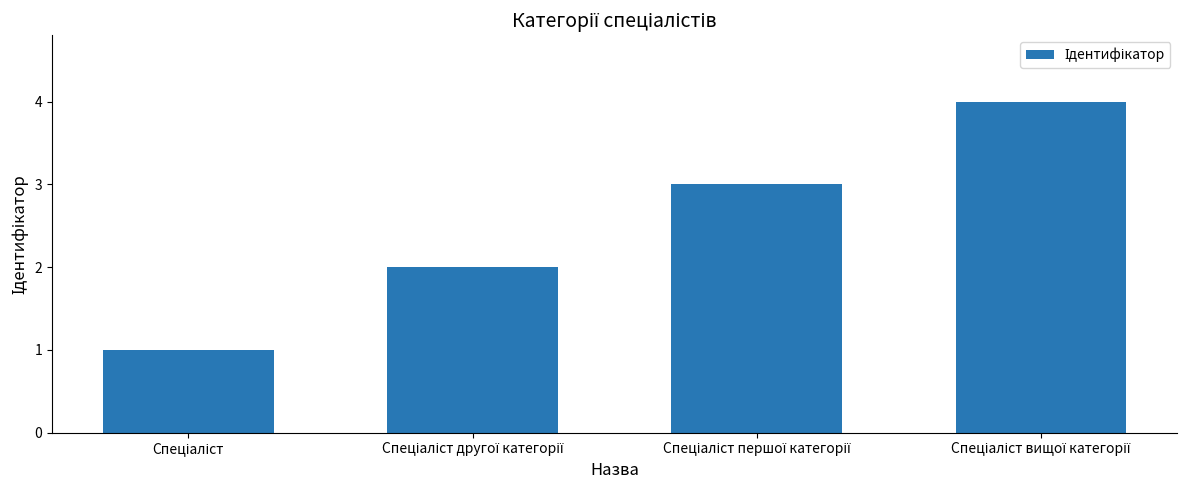

What is the maximum value shown in the chart?

4